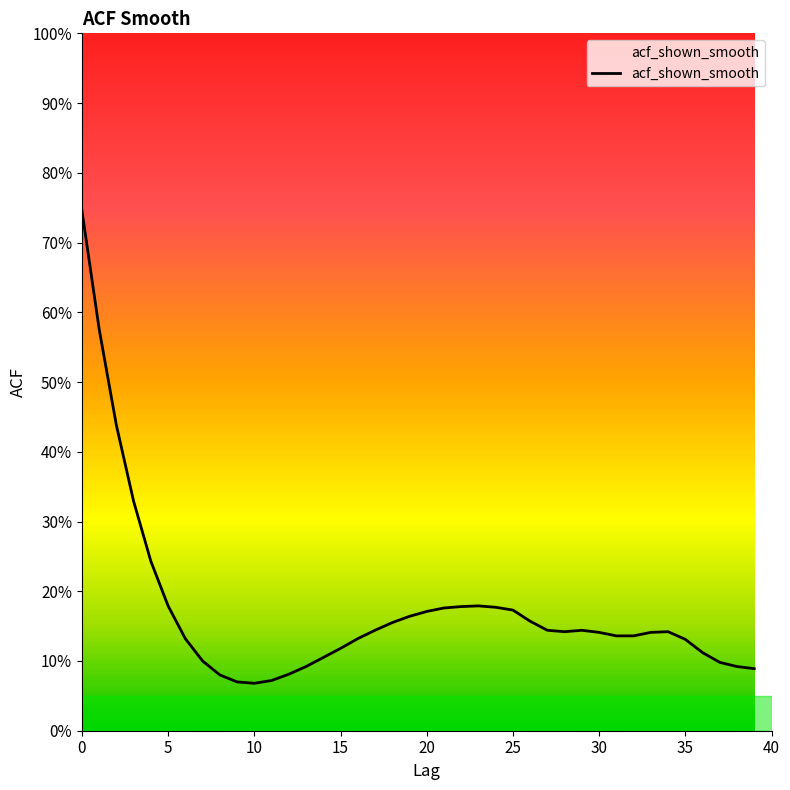

Reading left to right, what are all the values shown in this chart?

0=0.7	1=0.6	2=0.4	3=0.3	4=0.2	5=0.2	6=0.1	7=0.1	8=0.1	9=0.1	10=0.1	11=0.1	12=0.1	13=0.1	14=0.1	15=0.1	16=0.1	17=0.1	18=0.2	19=0.2	20=0.2	21=0.2	22=0.2	23=0.2	24=0.2	25=0.2	26=0.2	27=0.1	28=0.1	29=0.1	30=0.1	31=0.1	32=0.1	33=0.1	34=0.1	35=0.1	36=0.1	37=0.1	38=0.1	39=0.1